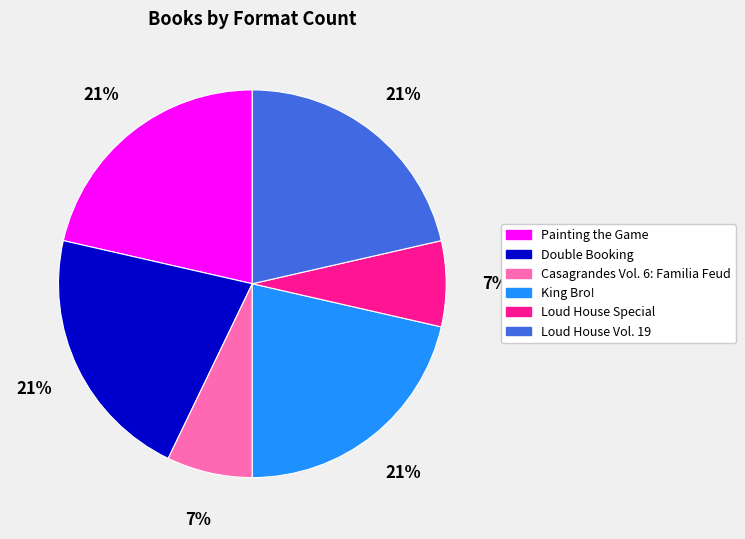

The King Bro! slice represents 36% of the pie. True or false?

False